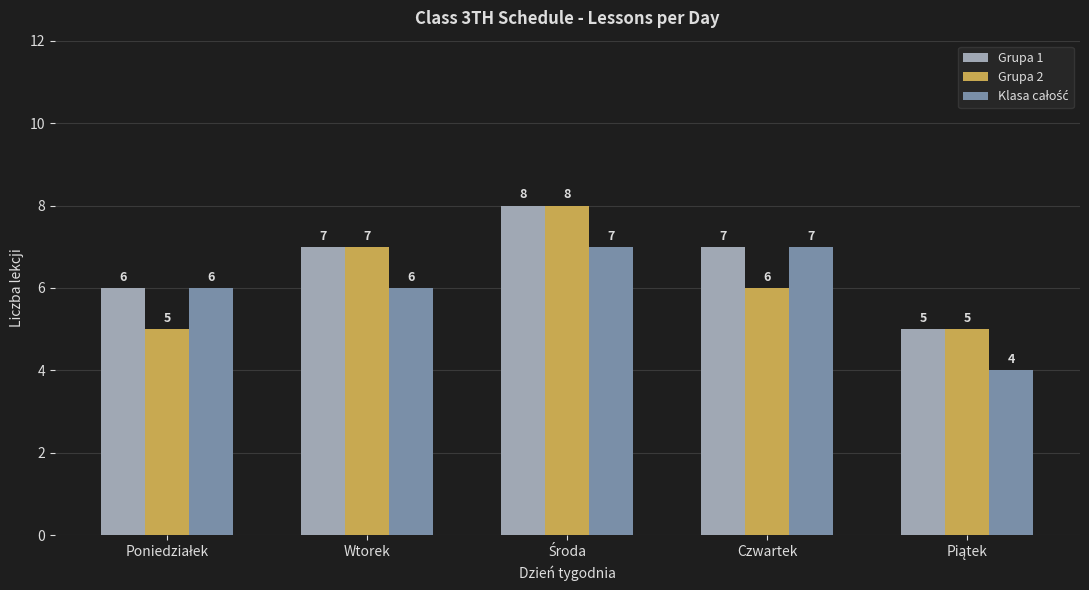

What is the difference between the maximum and minimum values in the Grupa 1 series?

3